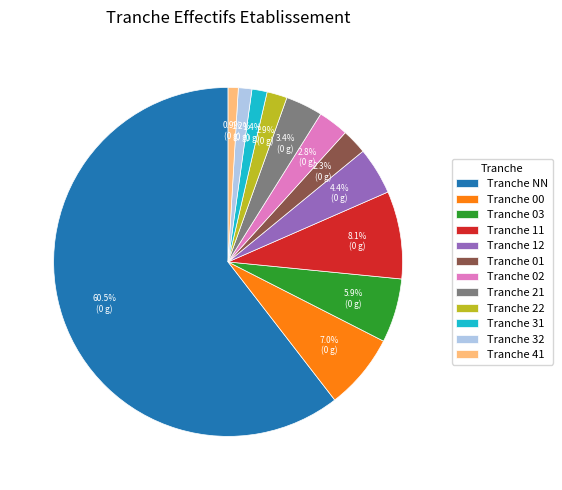

Which category has the biggest portion of the pie?

Tranche NN